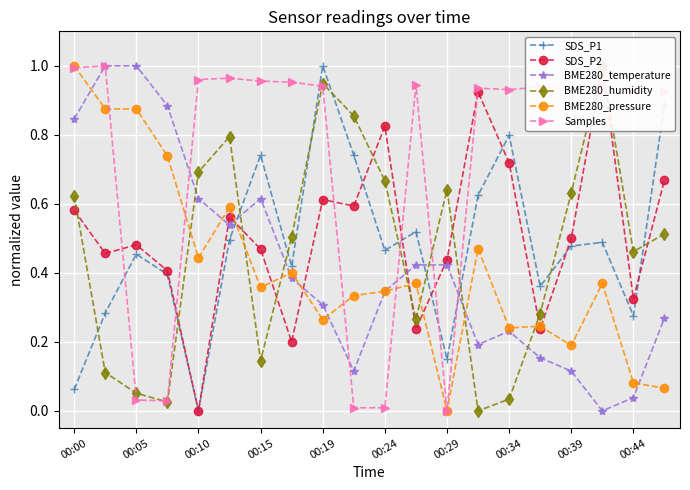

Reading right to left, transcribe all the data shown in this chart.

SDS_P1: 0.9	0.3	0.5	0.5	0.4	0.8	0.6	0.2	0.5	0.5	0.7	1.0	0.4	0.7	0.5	0.0	0.4	0.5	0.3	0.1
SDS_P2: 0.7	0.3	1.0	0.5	0.2	0.7	0.9	0.4	0.2	0.8	0.6	0.6	0.2	0.5	0.6	0.0	0.4	0.5	0.5	0.6
BME280_temperature: 0.3	0.0	0.0	0.1	0.2	0.2	0.2	0.4	0.4	0.3	0.1	0.3	0.4	0.6	0.5	0.6	0.9	1.0	1.0	0.8
BME280_humidity: 0.5	0.5	1.0	0.6	0.3	0.0	0.0	0.6	0.3	0.7	0.9	0.9	0.5	0.1	0.8	0.7	0.0	0.1	0.1	0.6
BME280_pressure: 0.1	0.1	0.4	0.2	0.2	0.2	0.5	0.0	0.4	0.3	0.3	0.3	0.4	0.4	0.6	0.4	0.7	0.9	0.9	1.0
Samples: 0.9	0.9	0.9	0.9	0.9	0.9	0.9	0.0	0.9	0.0	0.0	0.9	1.0	1.0	1.0	1.0	0.0	0.0	1.0	1.0